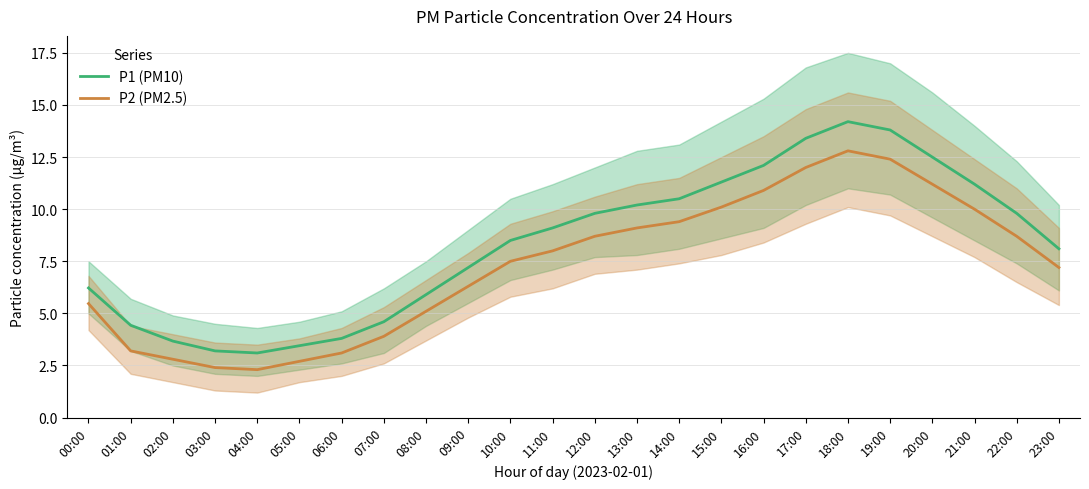

Rank the categories by P1 (PM10) value from lowest to highest.

04:00, 03:00, 05:00, 02:00, 06:00, 01:00, 07:00, 08:00, 00:00, 09:00, 23:00, 10:00, 11:00, 12:00, 22:00, 13:00, 14:00, 21:00, 15:00, 16:00, 20:00, 17:00, 19:00, 18:00